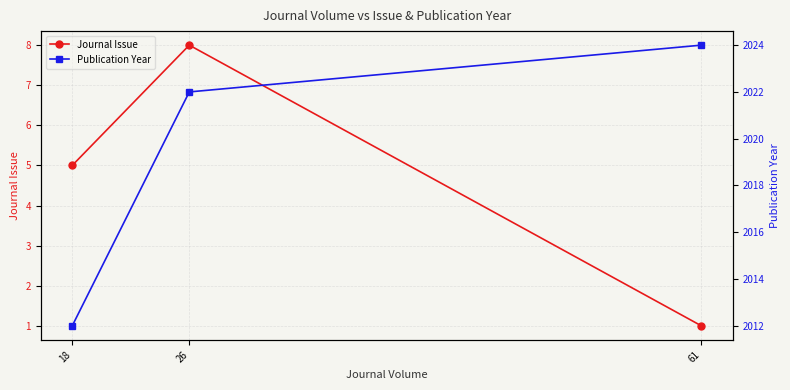

Reading left to right, list all the values displayed in this chart.

Journal Issue: 5	8	1
Publication Year: 2012	2022	2024